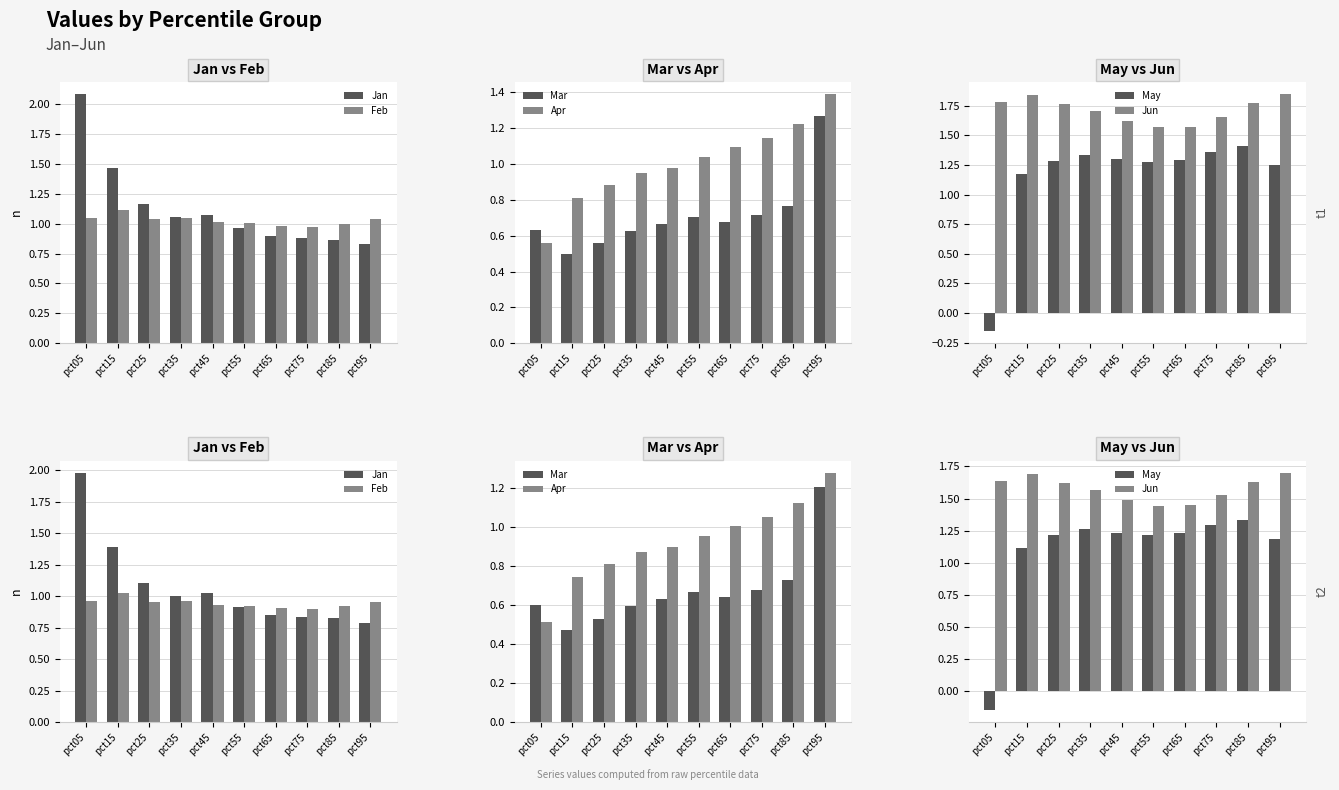

Count the Mar values in the range 0 to 1.

9